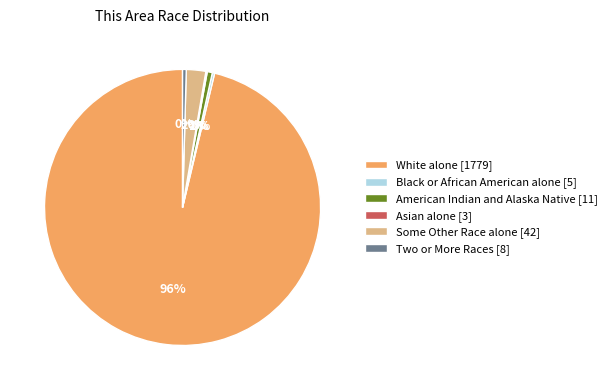

To the nearest percent, what is the average slice percentage?

17%